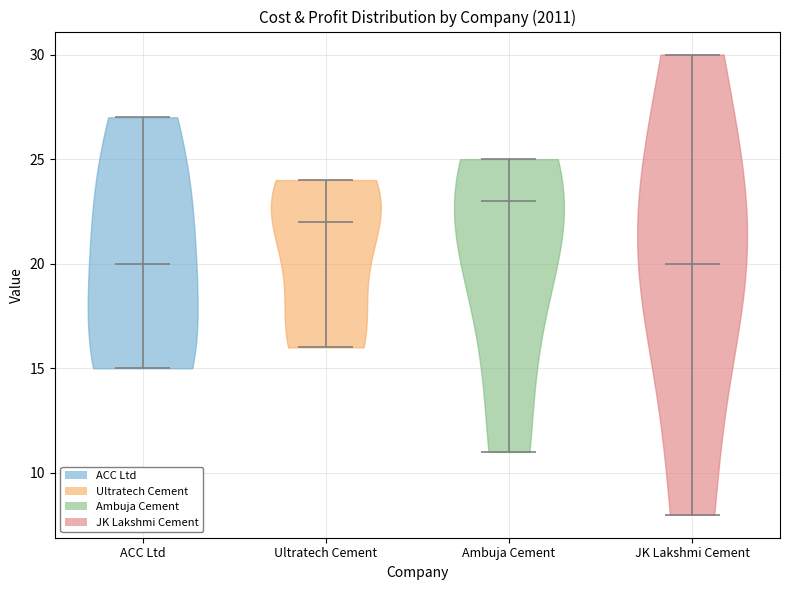

Reading left to right, read every violin against the y-axis: where its median line is, and the lowest and highest points it reaches. The values are not printed on the chart, so give them approximately, as read against the axis.

ACC Ltd: median line 20, lowest point 15, highest point 27
Ultratech Cement: median line 22, lowest point 16, highest point 24
Ambuja Cement: median line 23, lowest point 11, highest point 25
JK Lakshmi Cement: median line 20, lowest point 8, highest point 30